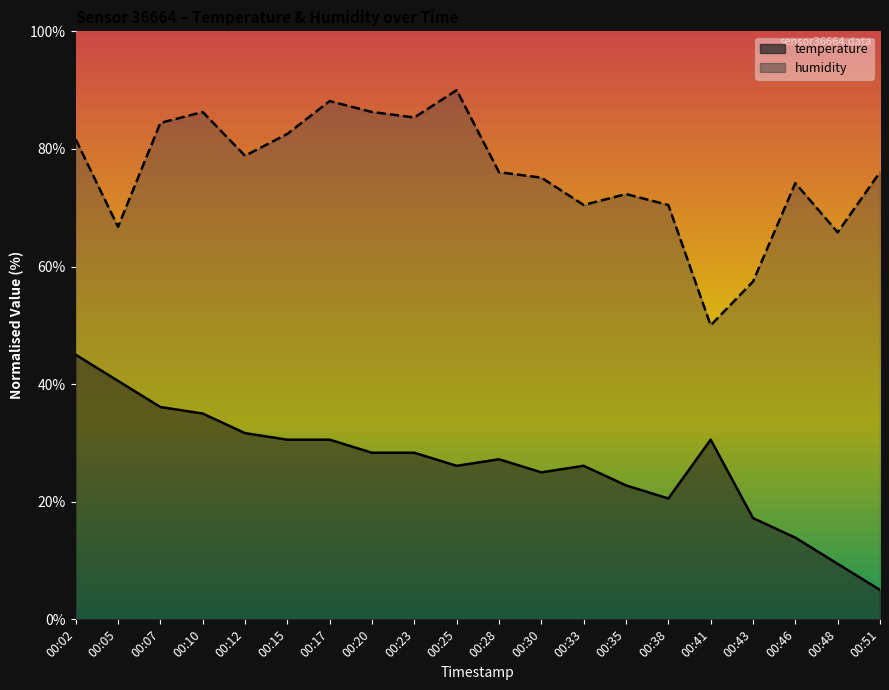

In temperature, how many points are higher than both neighbors (excluding endpoints)?

3